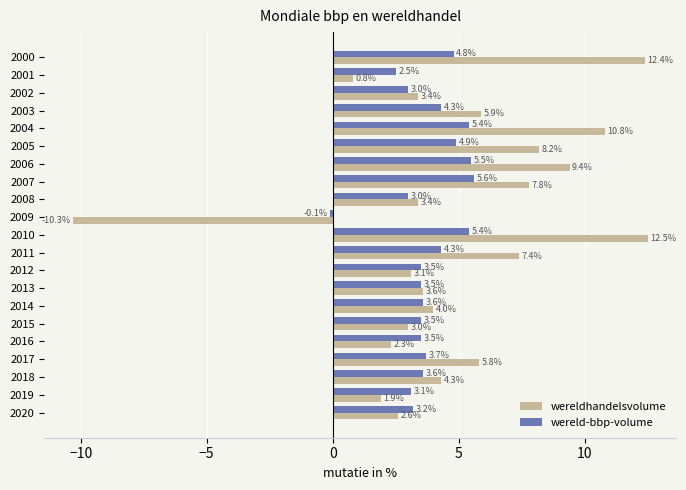

What is the difference between the maximum and minimum values in the wereldhandelsvolume series?

22.8